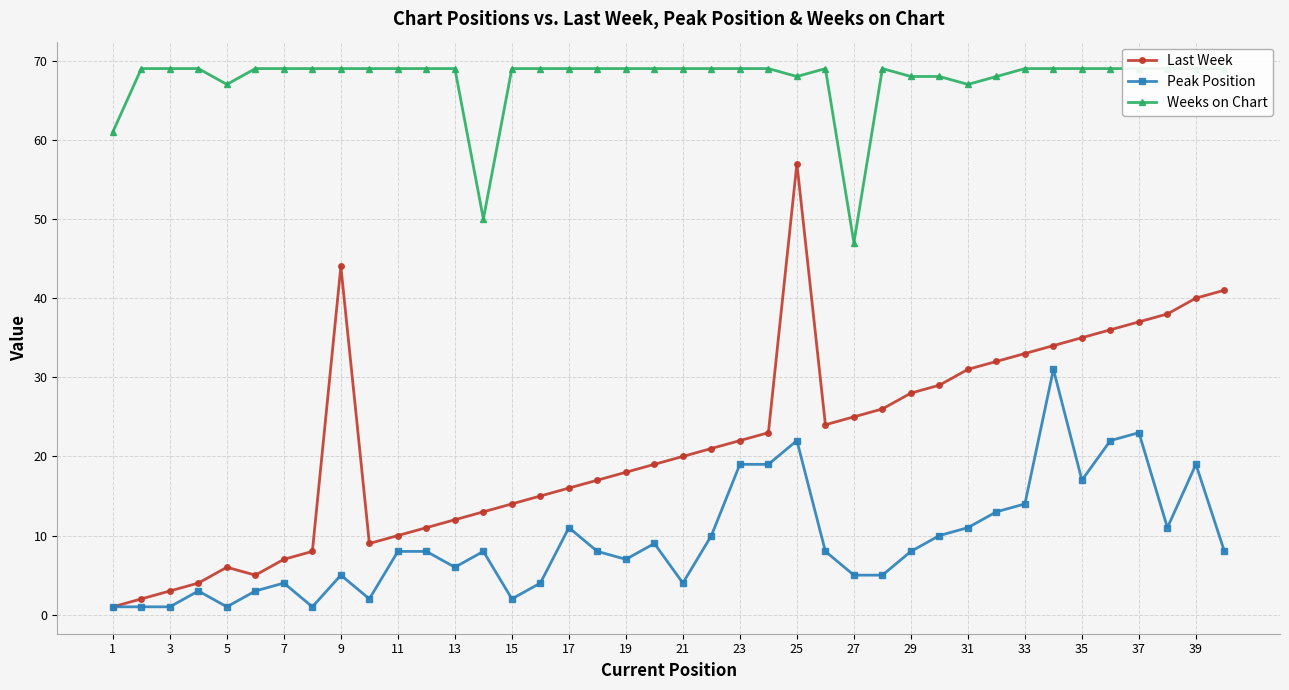

True or false: Last Week has a value of 57 at 35.

False